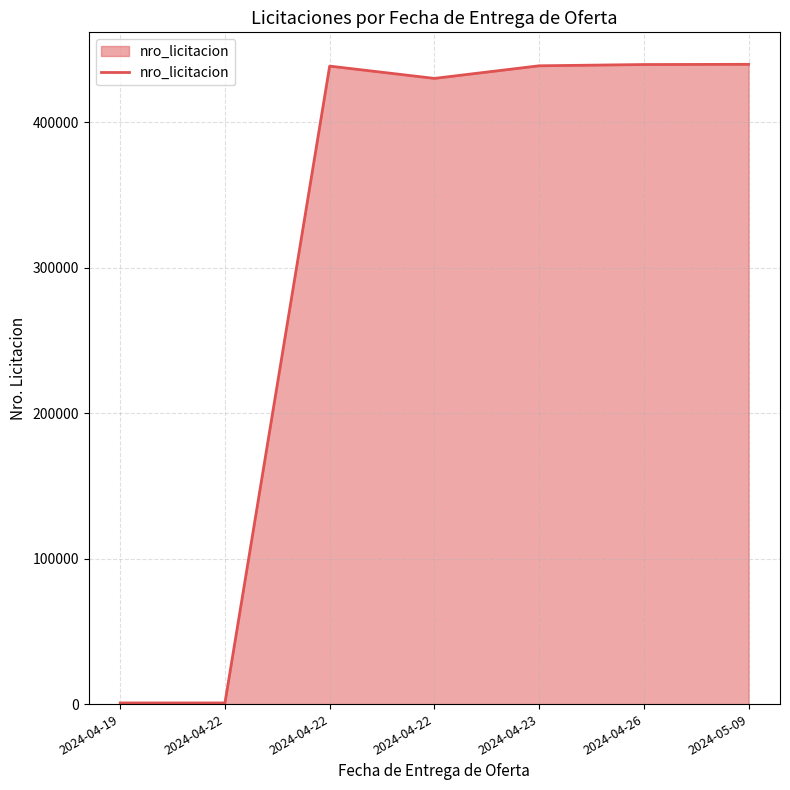

What is the label of the 1st point from the left?

2024-04-19